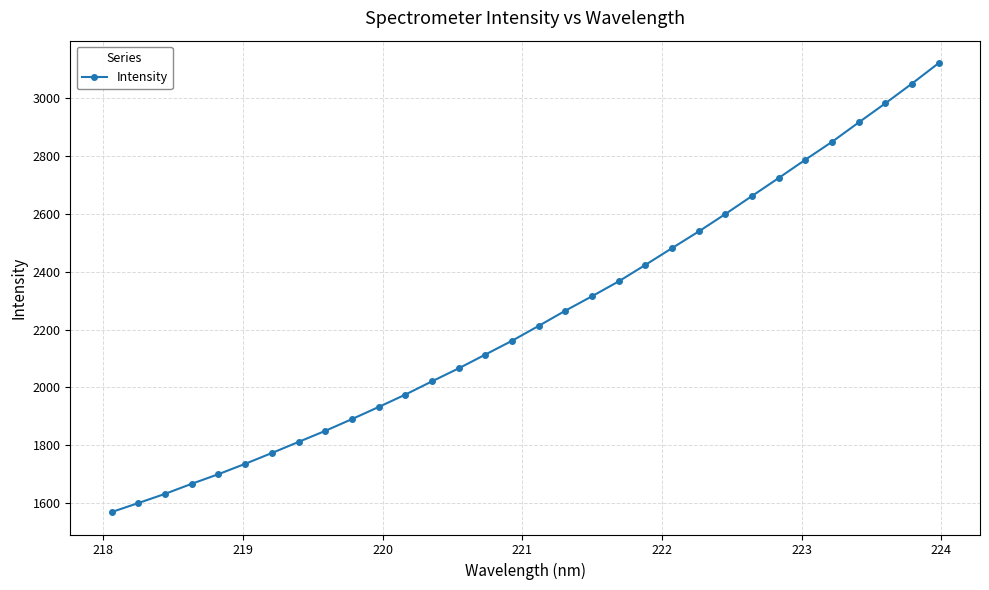

What is the difference between the maximum and minimum values?

1550.3